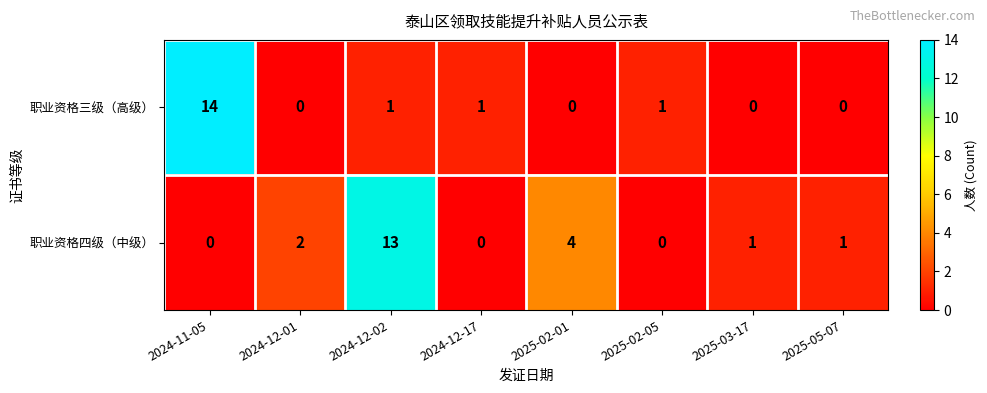

Count the number of data series in this chart.

2